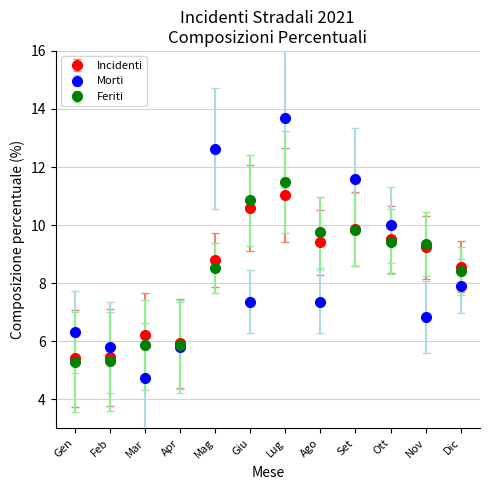

Between Mag and Dic, which series saw the biggest shift?

Morti